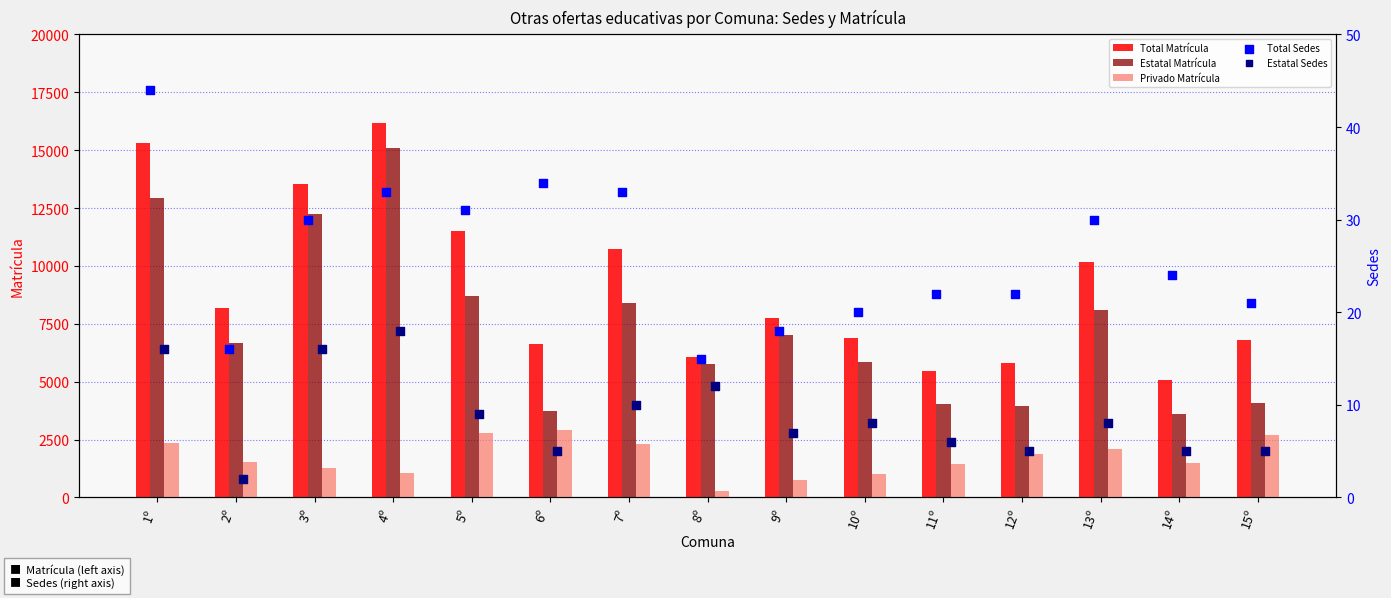

Which series contains the lowest Y value?

Estatal Sedes